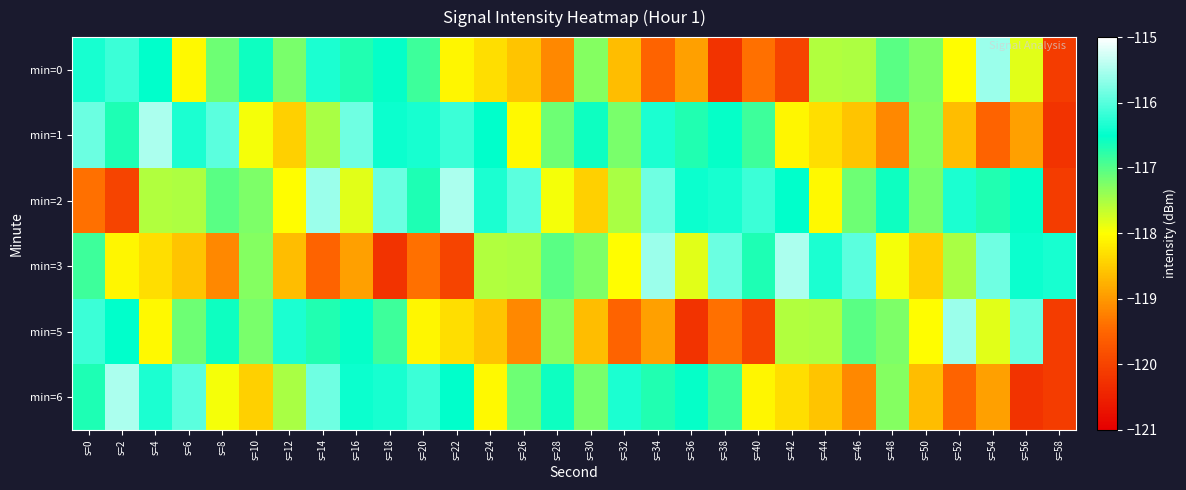

Reading left to right, what are all the values shown in this chart?

min=0: s=0=-116.4	s=2=-116.2	s=4=-116.5	s=6=-118.1	s=8=-117.2	s=10=-116.6	s=12=-117.2	s=14=-116.4	s=16=-116.7	s=18=-116.5	s=20=-116.9	s=22=-118.1	s=24=-118.3	s=26=-118.6	s=28=-119.2	s=30=-117.3	s=32=-118.6	s=34=-119.5	s=36=-118.9	s=38=-120.2	s=40=-119.4	s=42=-120.0	s=44=-117.5	s=46=-117.5	s=48=-117.0	s=50=-117.2	s=52=-118.0	s=54=-115.6	s=56=-117.8	s=58=-120.1
min=1: s=0=-115.9	s=2=-116.7	s=4=-115.5	s=6=-116.3	s=8=-116.0	s=10=-117.9	s=12=-118.4	s=14=-117.5	s=16=-115.9	s=18=-116.5	s=20=-116.4	s=22=-116.2	s=24=-116.5	s=26=-118.1	s=28=-117.2	s=30=-116.6	s=32=-117.2	s=34=-116.4	s=36=-116.7	s=38=-116.5	s=40=-116.9	s=42=-118.1	s=44=-118.3	s=46=-118.6	s=48=-119.2	s=50=-117.3	s=52=-118.6	s=54=-119.5	s=56=-118.9	s=58=-120.2
min=2: s=0=-119.4	s=2=-120.0	s=4=-117.5	s=6=-117.5	s=8=-117.0	s=10=-117.2	s=12=-118.0	s=14=-115.6	s=16=-117.8	s=18=-115.9	s=20=-116.7	s=22=-115.5	s=24=-116.3	s=26=-116.0	s=28=-117.9	s=30=-118.4	s=32=-117.5	s=34=-115.9	s=36=-116.5	s=38=-116.4	s=40=-116.2	s=42=-116.5	s=44=-118.1	s=46=-117.2	s=48=-116.6	s=50=-117.2	s=52=-116.4	s=54=-116.7	s=56=-116.5	s=58=-120.1
min=3: s=0=-116.9	s=2=-118.1	s=4=-118.3	s=6=-118.6	s=8=-119.2	s=10=-117.3	s=12=-118.6	s=14=-119.5	s=16=-118.9	s=18=-120.2	s=20=-119.4	s=22=-120.0	s=24=-117.5	s=26=-117.5	s=28=-117.0	s=30=-117.2	s=32=-118.0	s=34=-115.6	s=36=-117.8	s=38=-115.9	s=40=-116.7	s=42=-115.5	s=44=-116.3	s=46=-116.0	s=48=-117.9	s=50=-118.4	s=52=-117.5	s=54=-115.9	s=56=-116.5	s=58=-116.4
min=5: s=0=-116.2	s=2=-116.5	s=4=-118.1	s=6=-117.2	s=8=-116.6	s=10=-117.2	s=12=-116.4	s=14=-116.7	s=16=-116.5	s=18=-116.9	s=20=-118.1	s=22=-118.3	s=24=-118.6	s=26=-119.2	s=28=-117.3	s=30=-118.6	s=32=-119.5	s=34=-118.9	s=36=-120.2	s=38=-119.4	s=40=-120.0	s=42=-117.5	s=44=-117.5	s=46=-117.0	s=48=-117.2	s=50=-118.0	s=52=-115.6	s=54=-117.8	s=56=-115.9	s=58=-120.1
min=6: s=0=-116.7	s=2=-115.5	s=4=-116.3	s=6=-116.0	s=8=-117.9	s=10=-118.4	s=12=-117.5	s=14=-115.9	s=16=-116.5	s=18=-116.4	s=20=-116.2	s=22=-116.5	s=24=-118.1	s=26=-117.2	s=28=-116.6	s=30=-117.2	s=32=-116.4	s=34=-116.7	s=36=-116.5	s=38=-116.9	s=40=-118.1	s=42=-118.3	s=44=-118.6	s=46=-119.2	s=48=-117.3	s=50=-118.6	s=52=-119.5	s=54=-118.9	s=56=-120.2	s=58=-120.1